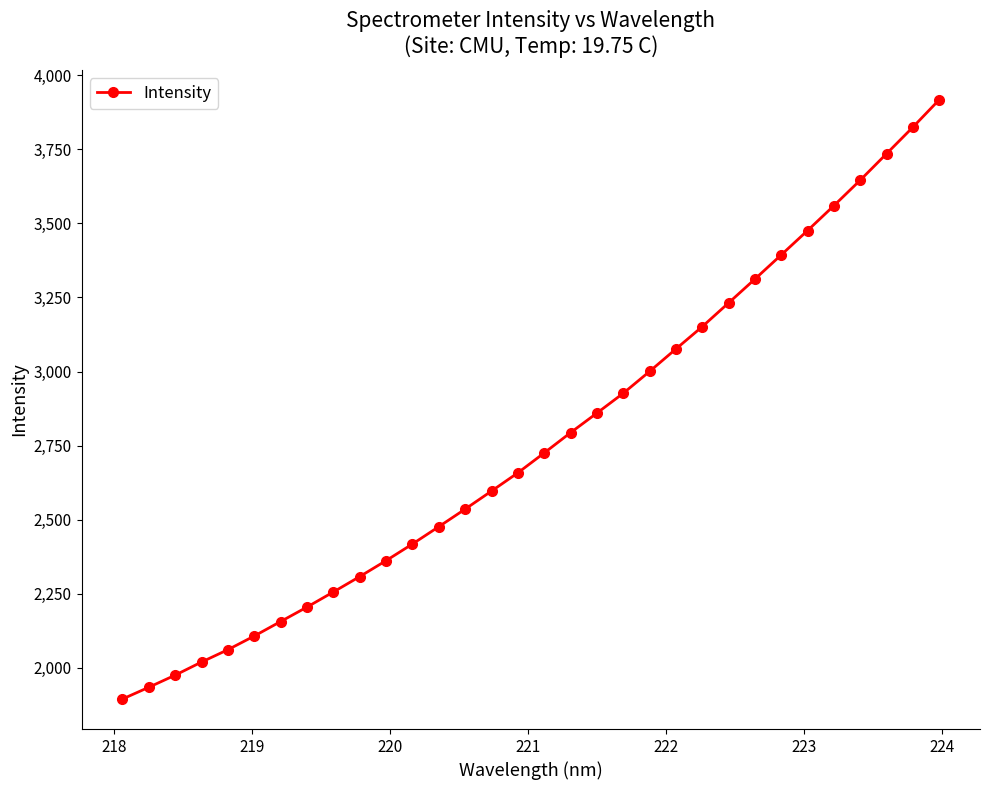

What is the sum of all values?

88596.9